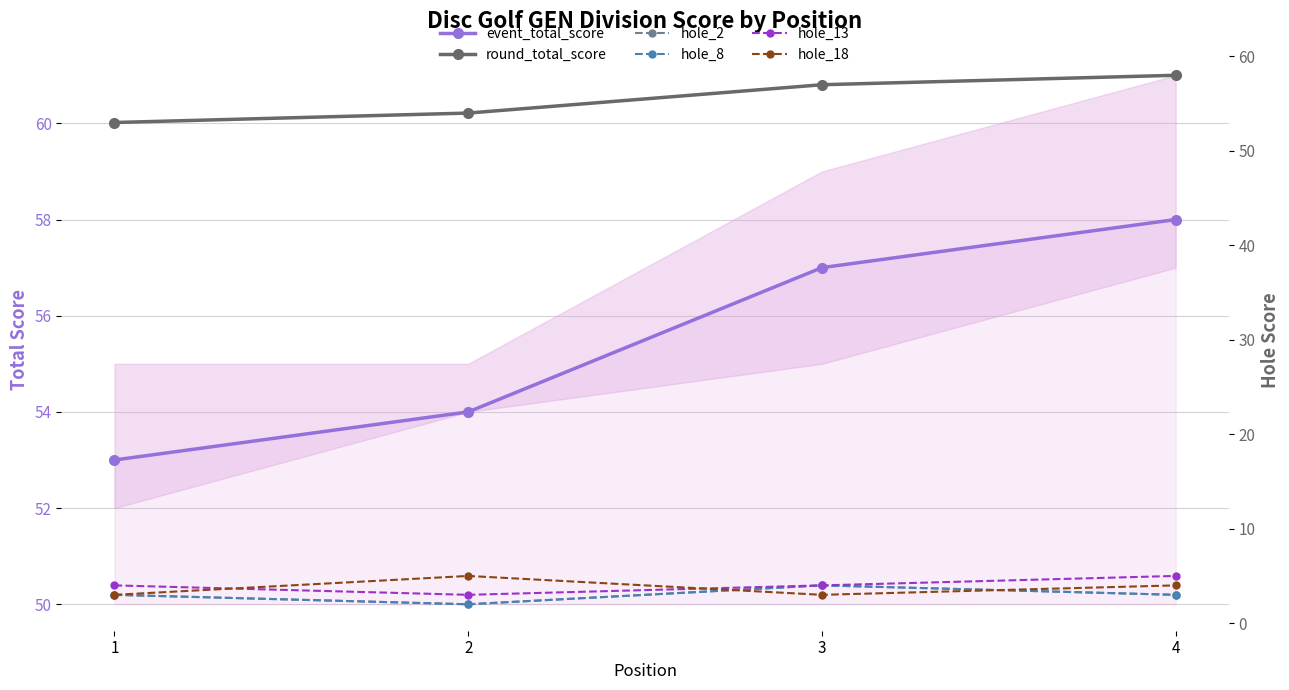

Rank the series at 1 from highest to lowest value.

event_total_score, round_total_score, hole_13, hole_2, hole_8, hole_18